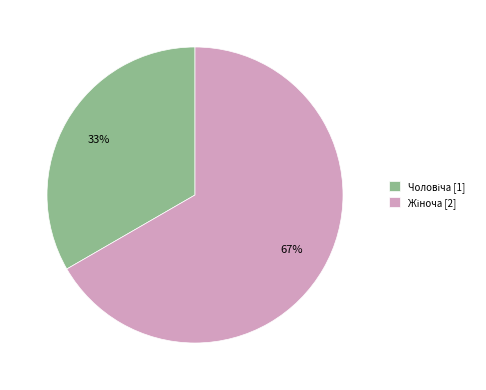

To the nearest percent, what is the average slice percentage?

50%